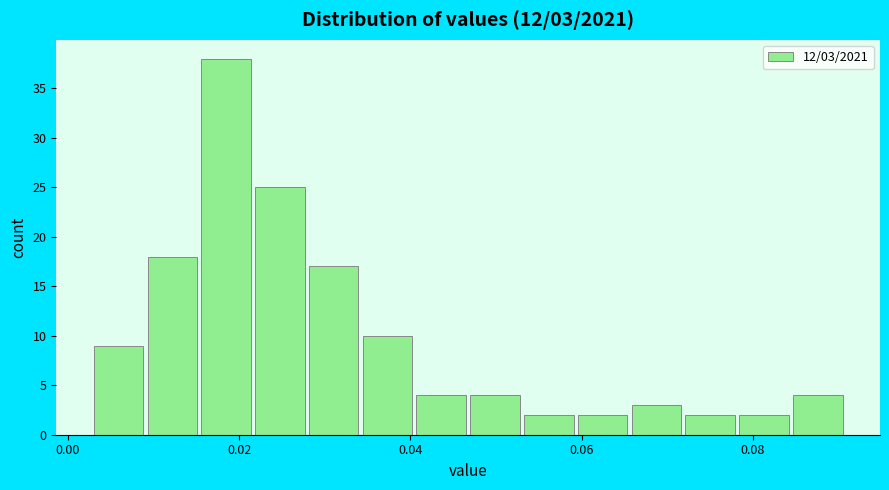

Read against the x-axis, roughly where is the centre of the tallest bar?

0.018